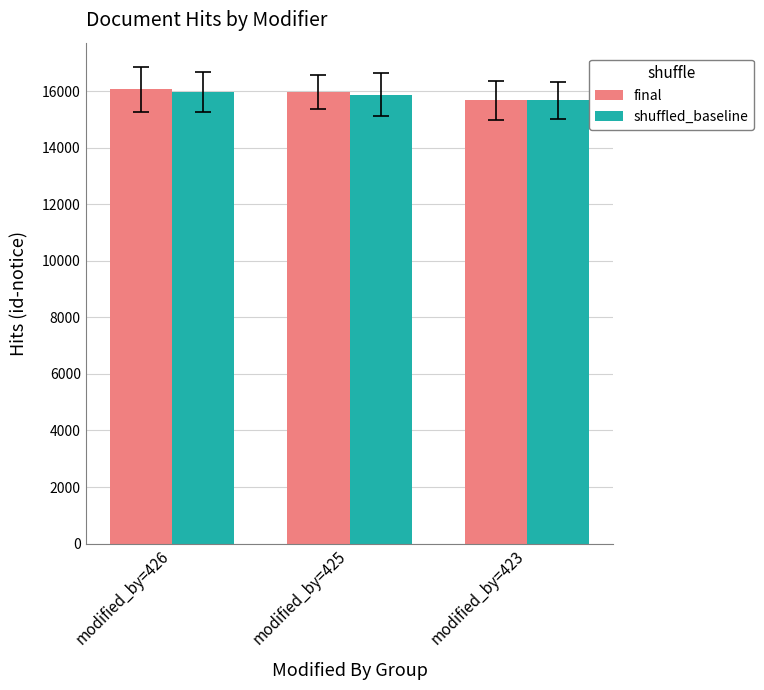

How many final values are between 15679 and 16077?

3